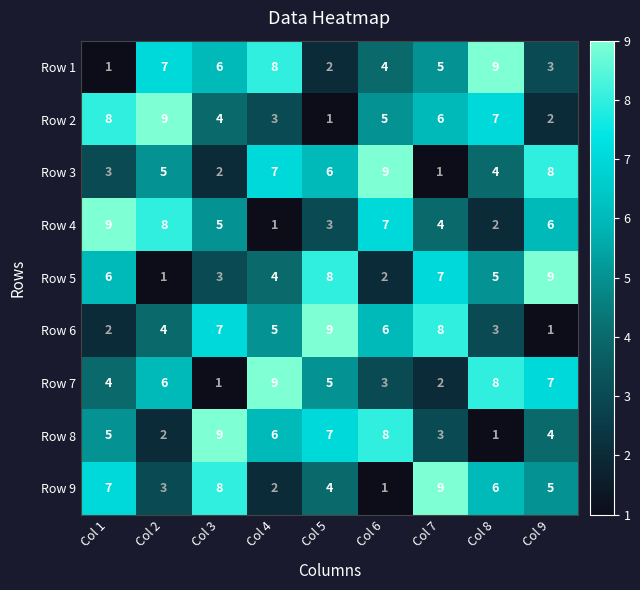

What is the difference between the highest and lowest values at Col 6?

8